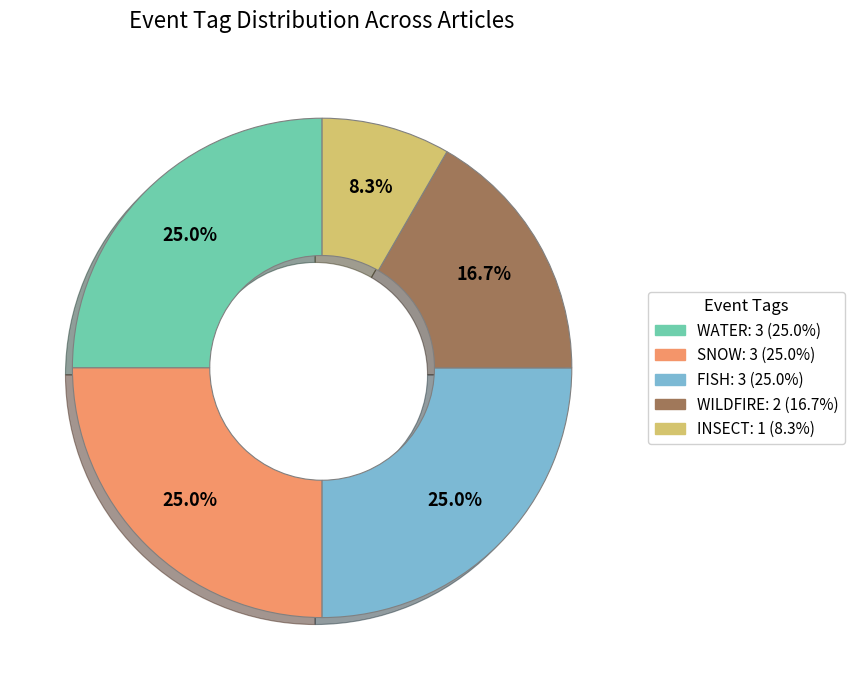

Which has a higher value, WILDFIRE or WATER?

WATER